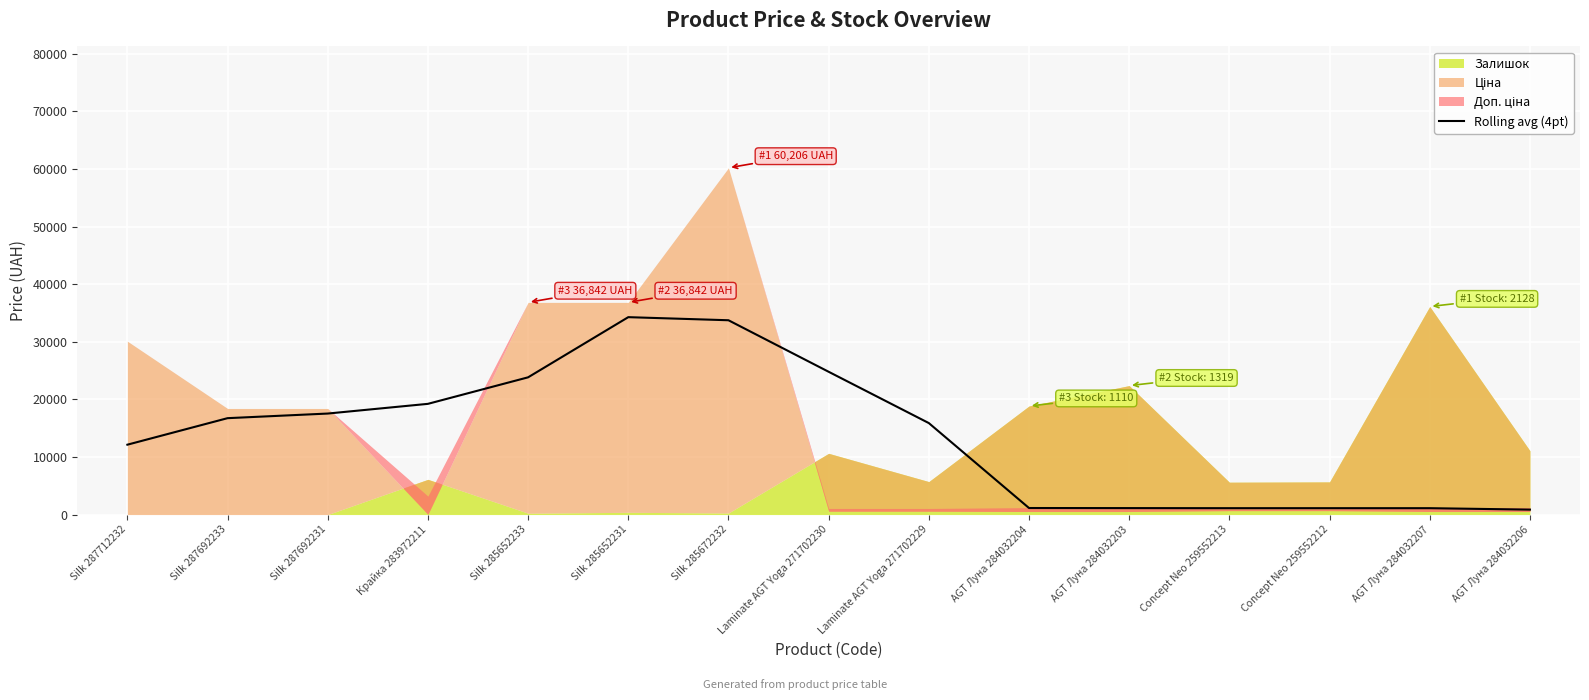

The chart shows a value of 6397.3 at Silk 287692231. True or false?

False